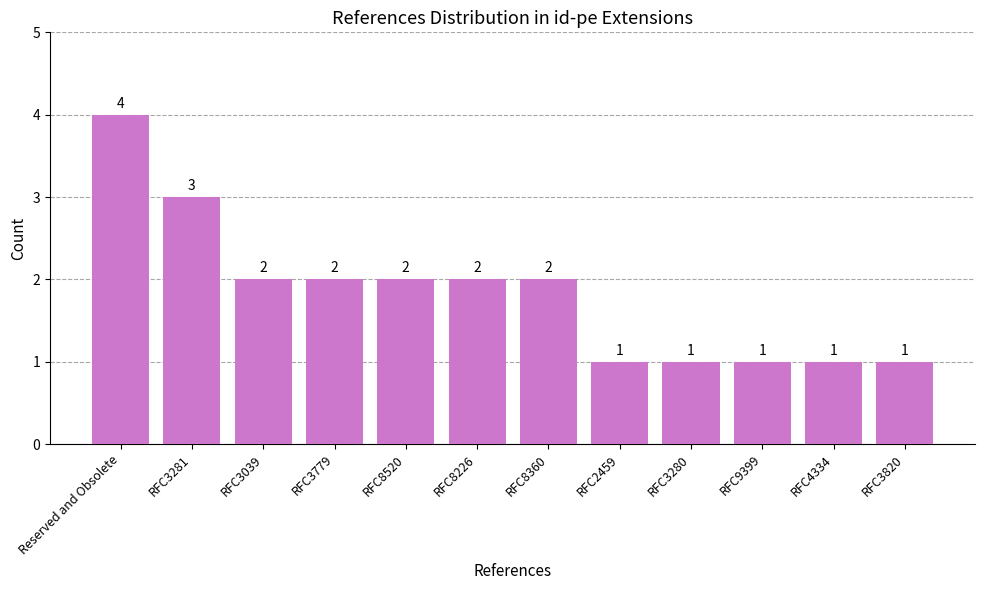

At which category does the chart reach its peak across all series?

Reserved and Obsolete